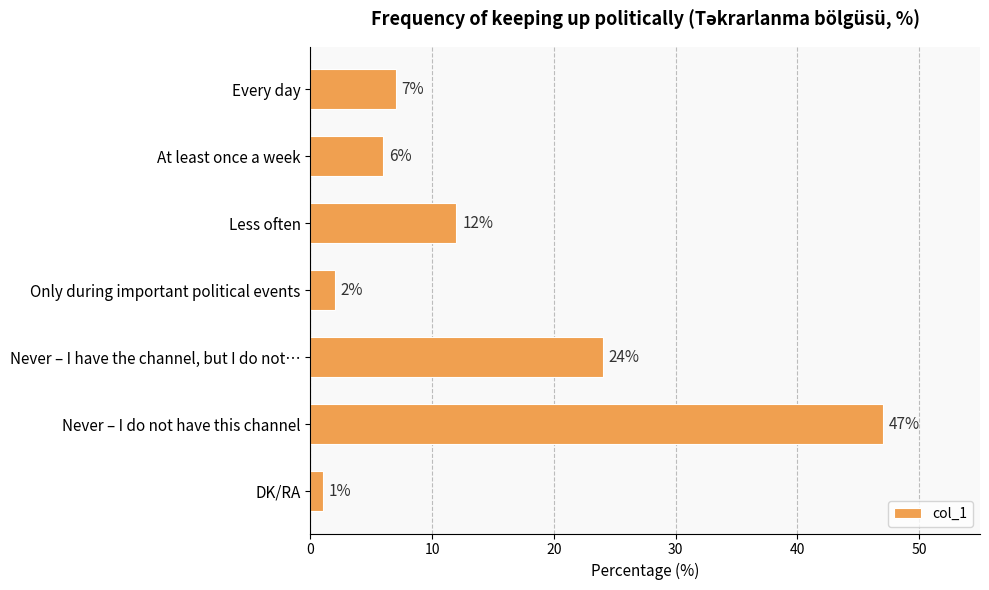

At which category does the chart reach its minimum across all series?

DK/RA